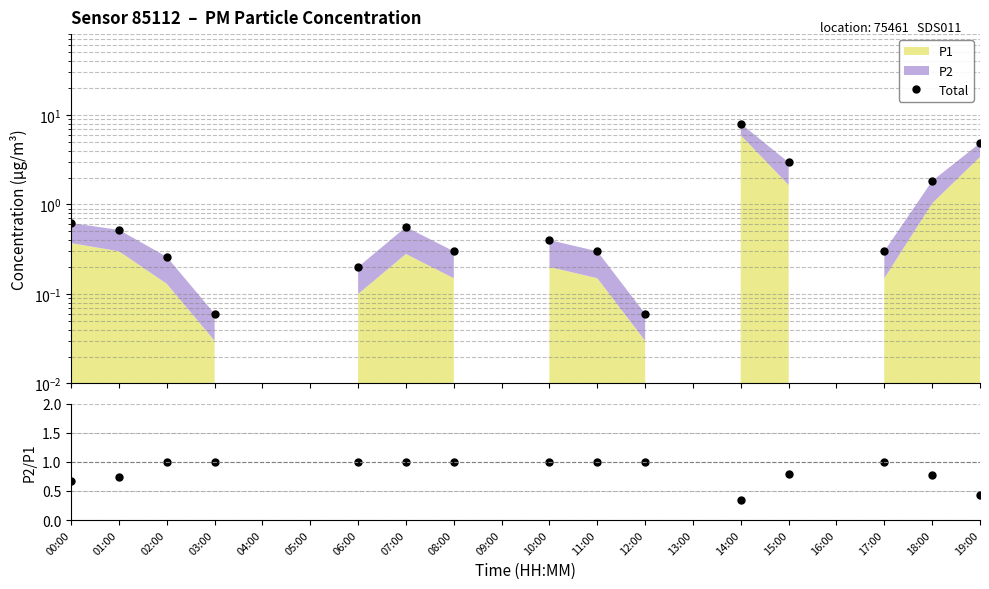

At which category is the sum across all series the highest?

14:00